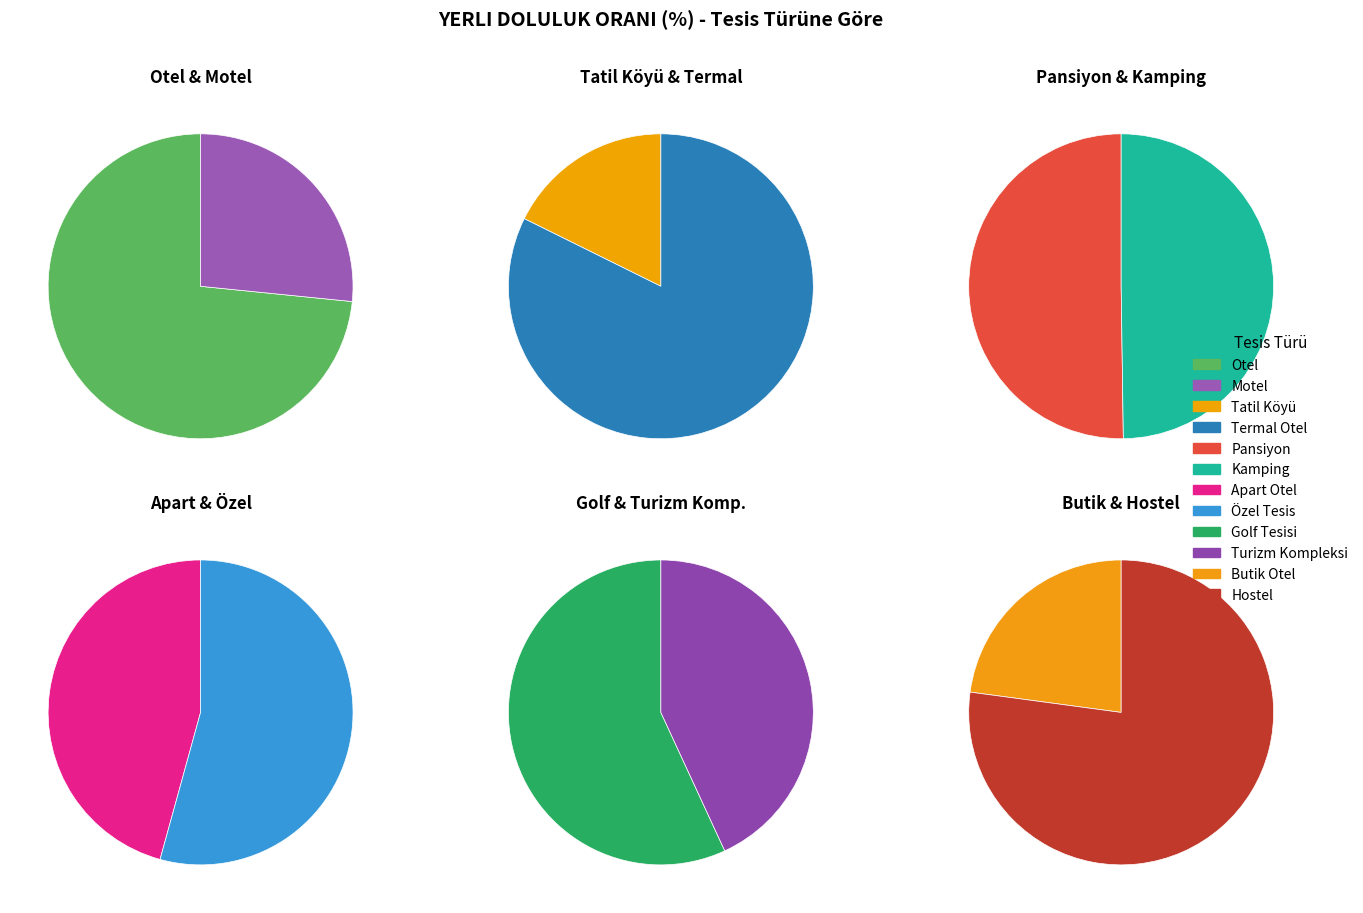

Rank the categories by value from highest to lowest.

Hostel, Termal Otel, Butik Otel, Özel Tesis, Pansiyon, Kamping, Apart Otel, Otel, Golf Tesisi, Turizm Kompleksi, Tatil Köyü, Motel